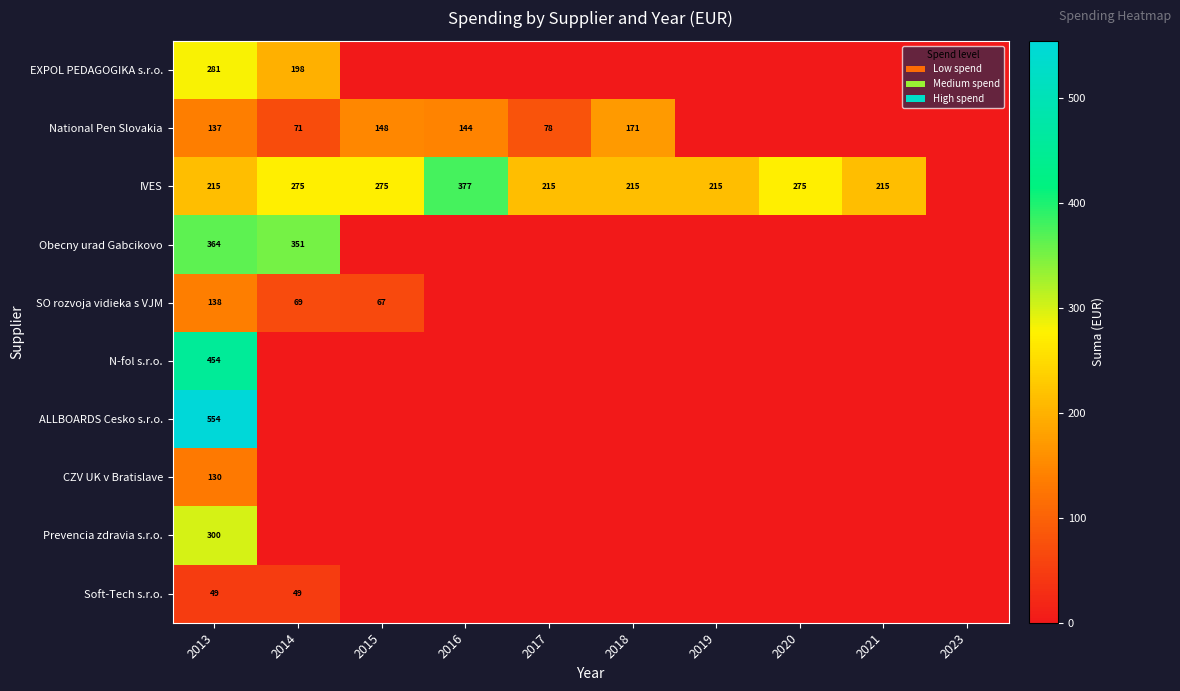

What is the total value across all series at 2019?

215.1